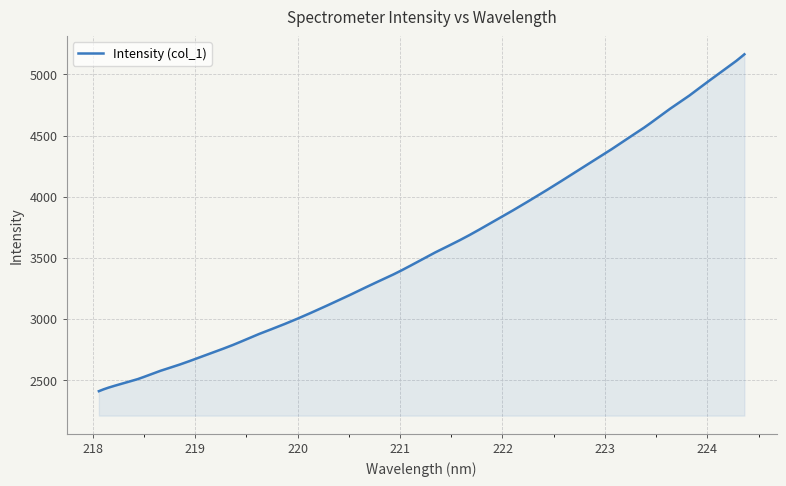

What is the difference between the maximum and minimum values?

2757.7